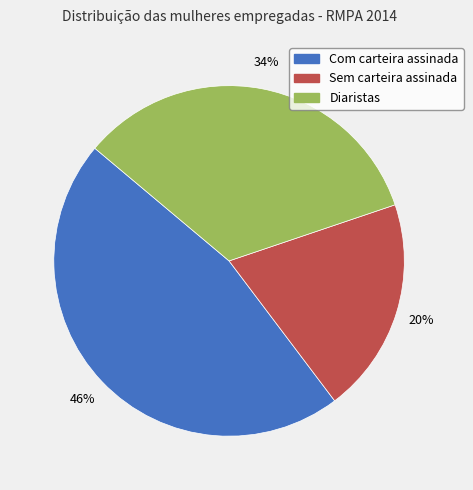

To the nearest percent, what is the difference between the largest and smallest slice percentages?

26%